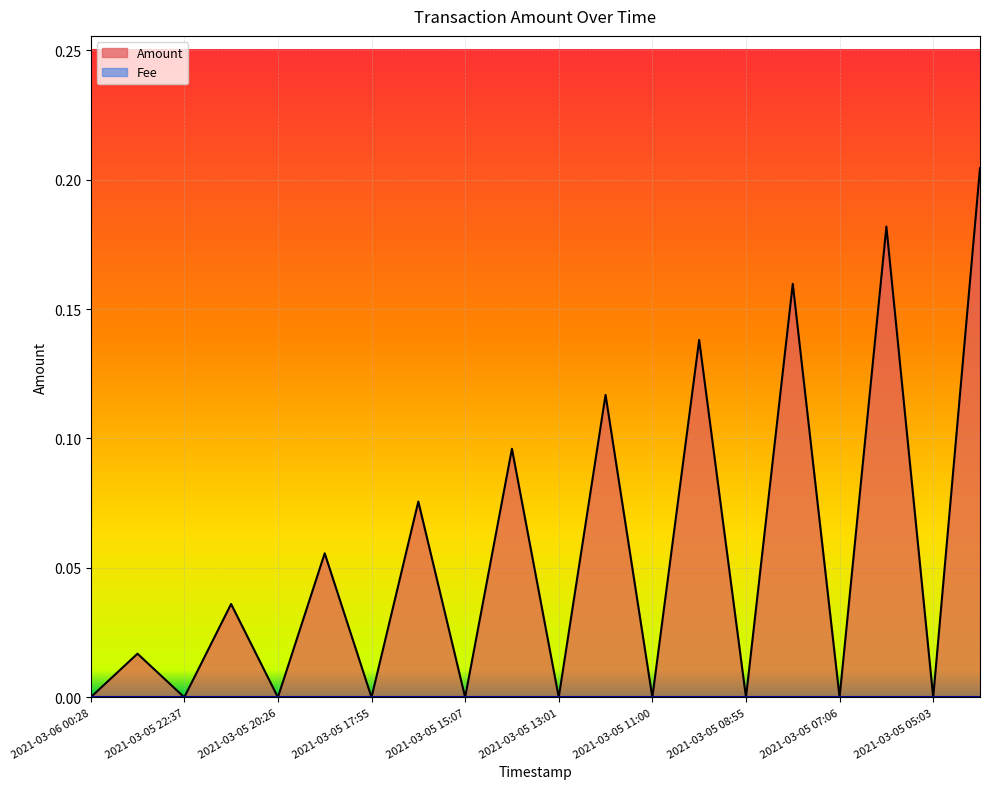

List the labels in order of value, largest first.

2021-03-05 04:01, 2021-03-05 06:09, 2021-03-05 07:58, 2021-03-05 09:55, 2021-03-05 12:03, 2021-03-05 14:01, 2021-03-05 16:31, 2021-03-05 19:18, 2021-03-05 21:31, 2021-03-05 23:35, 2021-03-06 00:28, 2021-03-05 22:37, 2021-03-05 20:26, 2021-03-05 17:55, 2021-03-05 15:07, 2021-03-05 13:01, 2021-03-05 11:00, 2021-03-05 08:55, 2021-03-05 07:06, 2021-03-05 05:03